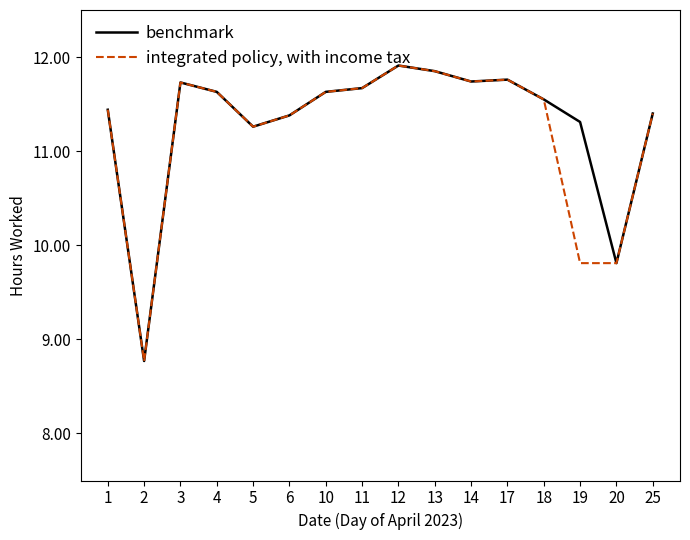

Rank the series by their average value, from lowest to highest.

integrated policy, with income tax, benchmark